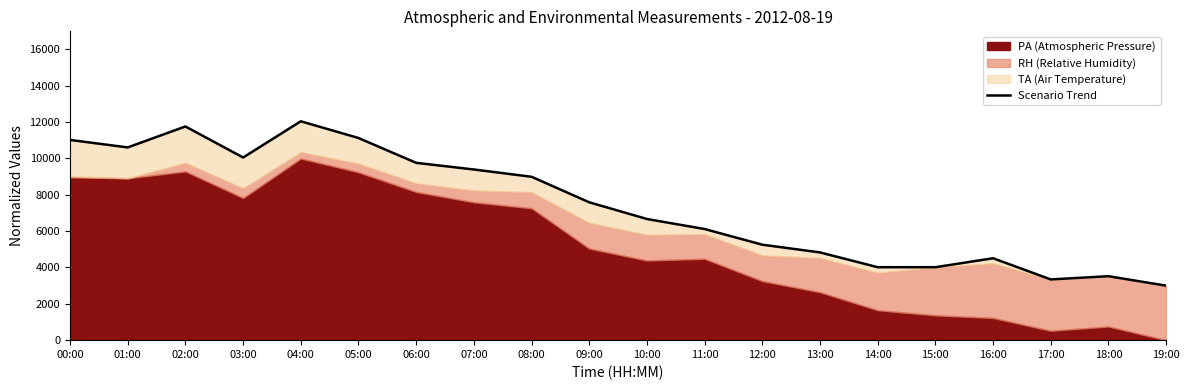

What is the sum of the values at 13:00 and 12:00?

10084.5